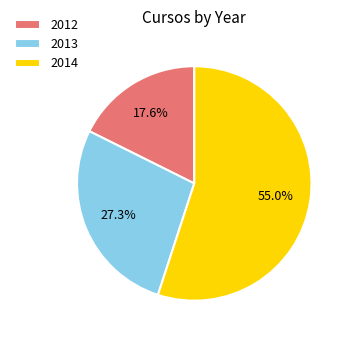

Does 2012 account for over 50% of the chart?

No